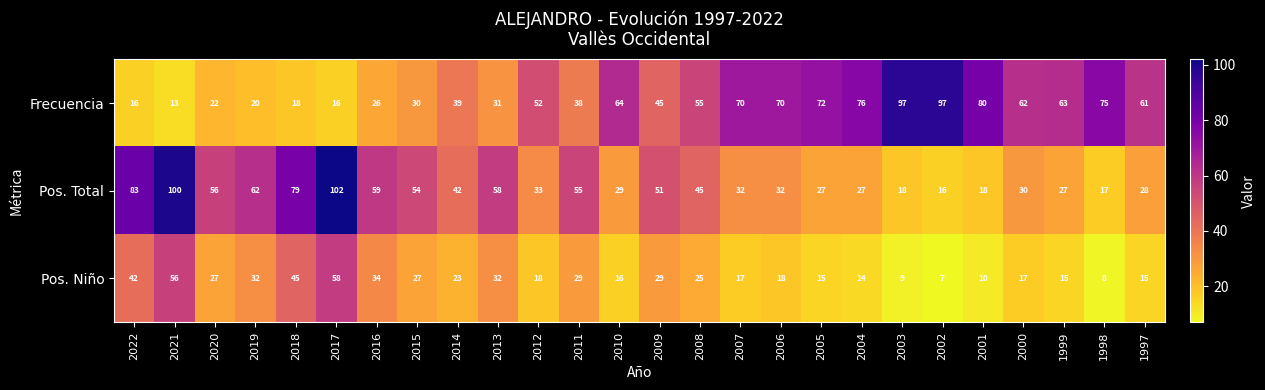

Which series has the largest range (max minus min)?

Pos. Total